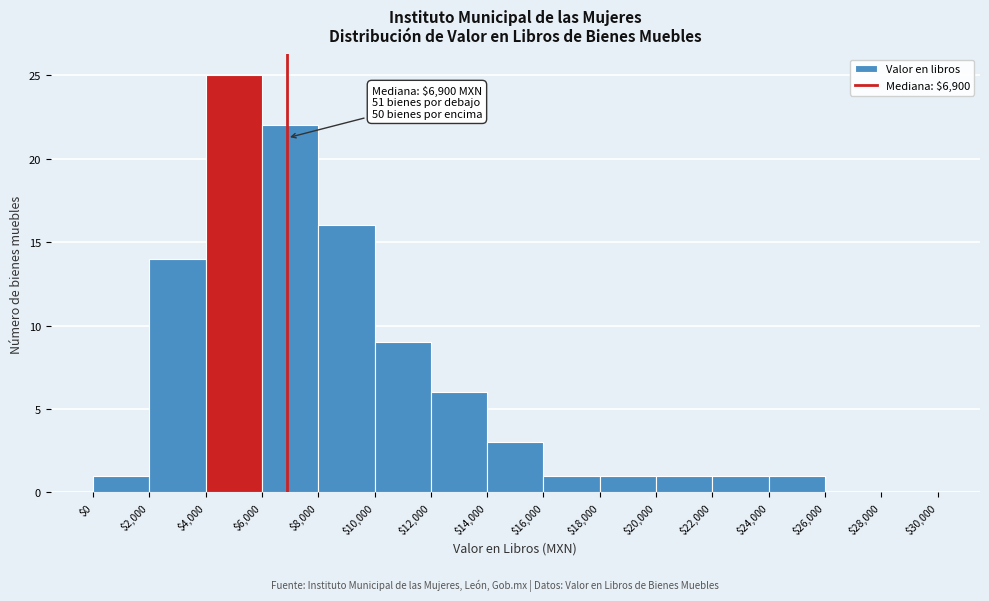

Which range on the x-axis has the tallest bar?

$4,000 to $6,000